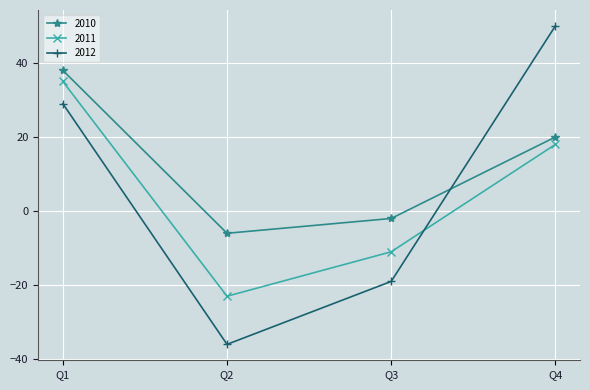

At which category is the sum across all series the highest?

Q1